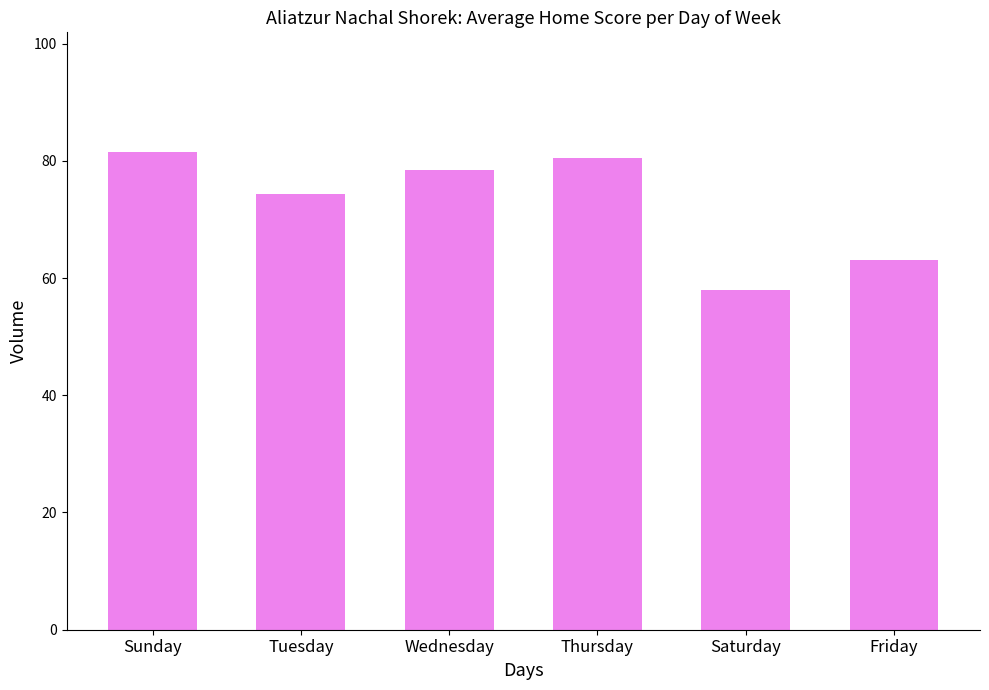

List the labels in order of value, largest first.

Sunday, Thursday, Wednesday, Tuesday, Friday, Saturday